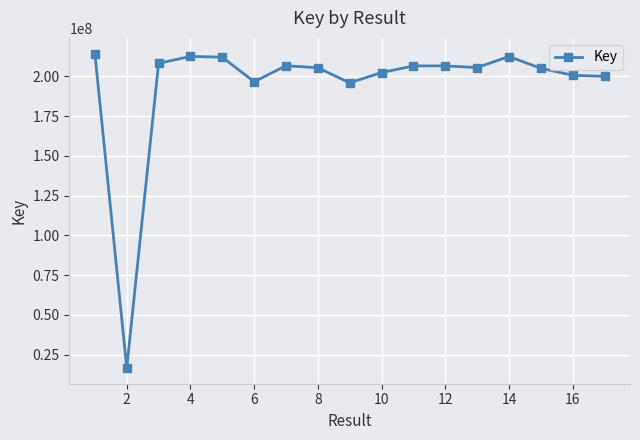

True or false: there are more than 2 points higher than both neighbors.

True